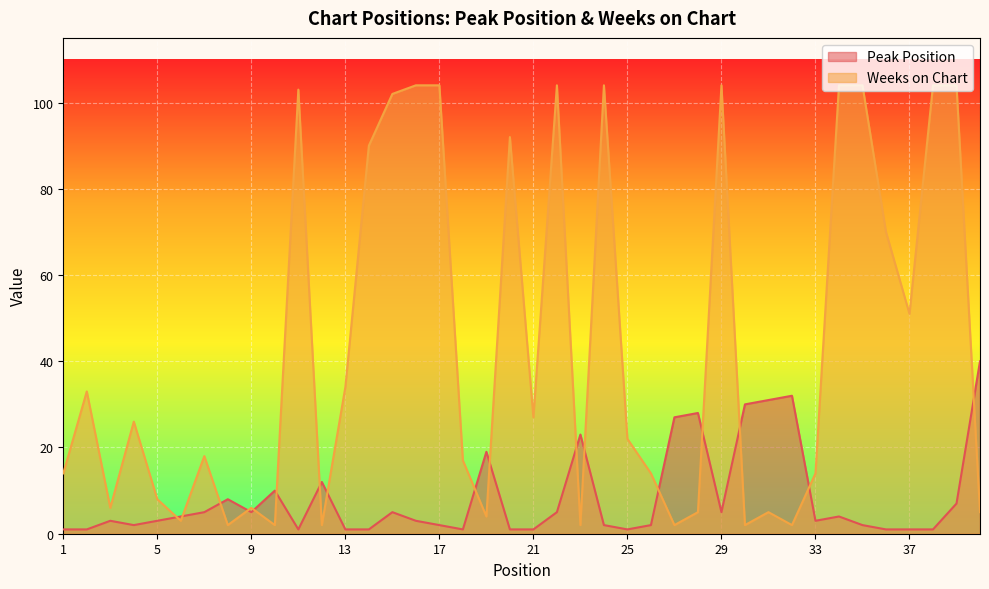

Count the number of categories in the chart.

40